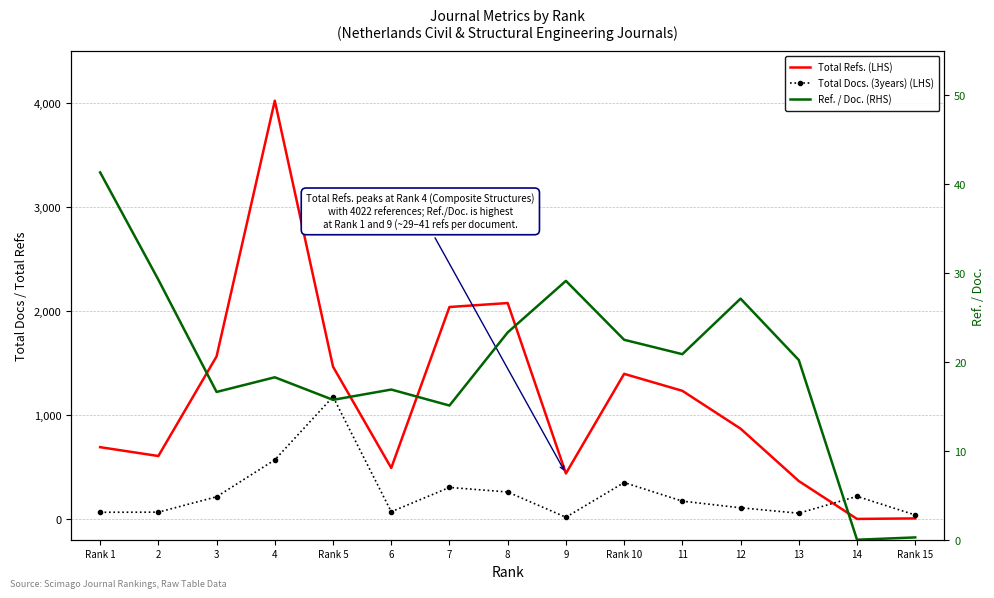

True or false: Total Refs. (LHS) and Ref. / Doc. (RHS) cross at least once.

False